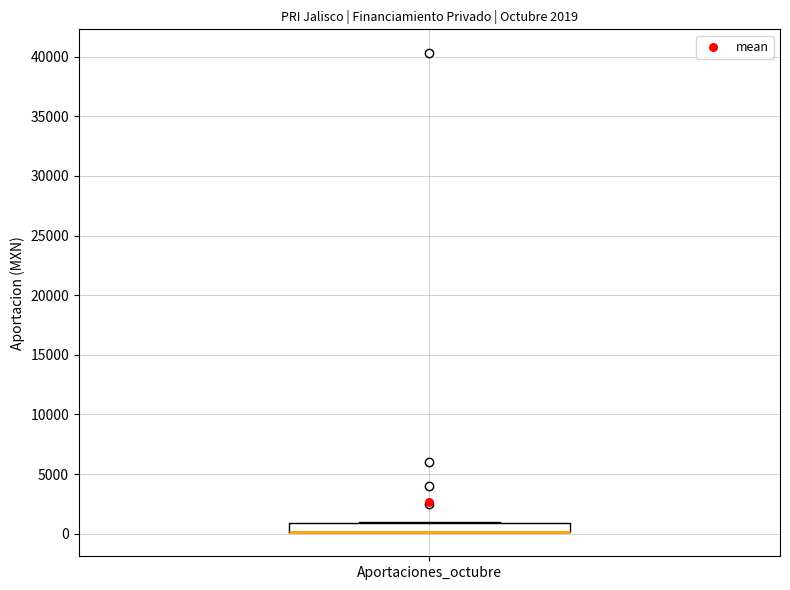

Where is the lower edge of the box for Aportaciones_octubre on the y-axis? The values are not printed on the chart, so give them approximately, as read against the axis.

0